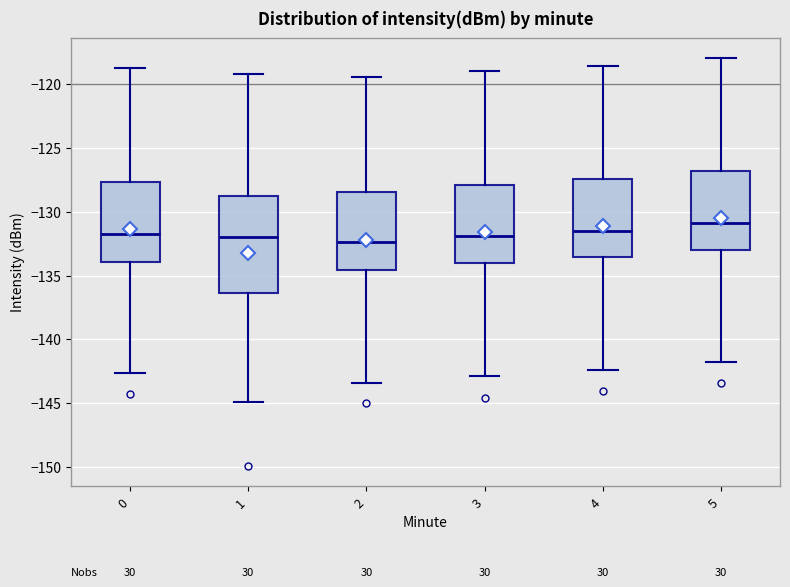

Where does the lower whisker of the box at x = 0 end on the y-axis? The values are not printed on the chart, so give them approximately, as read against the axis.

-142.5